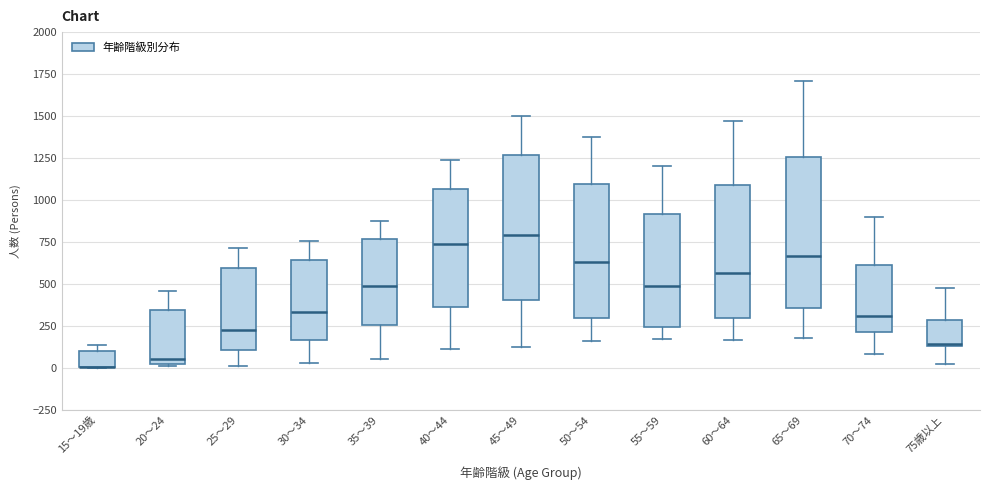

Where is the upper edge of the box for 25～29 on the y-axis? The values are not printed on the chart, so give them approximately, as read against the axis.

600